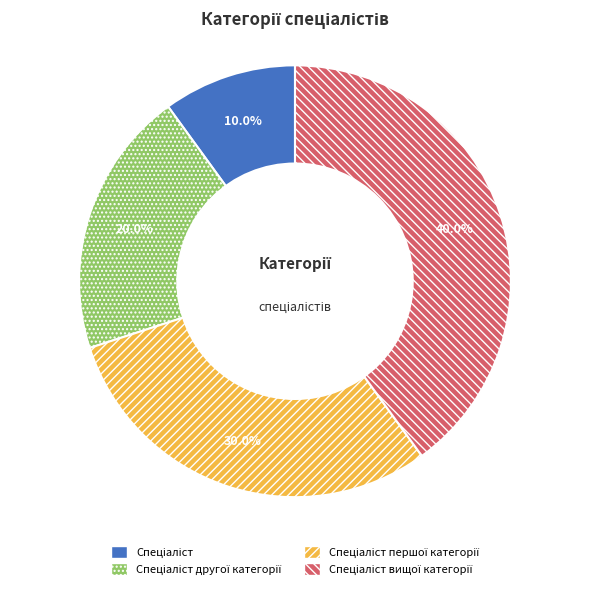

Is there any slice that represents more than half of the pie?

No